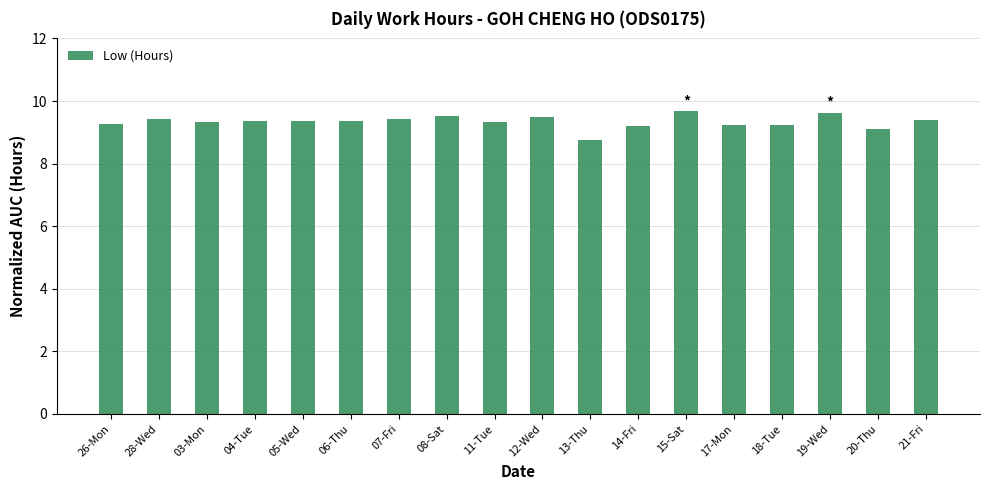

What is the difference between the second highest and second lowest values?

0.5